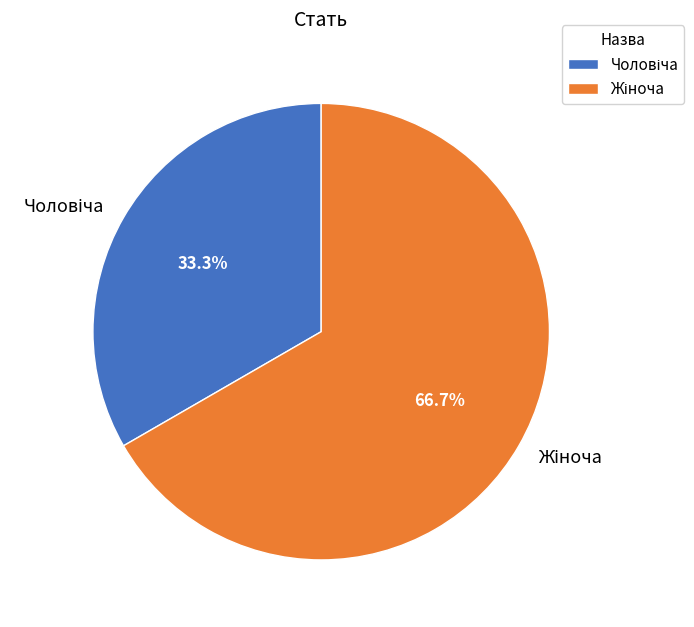

Is there a majority slice in this chart?

Yes